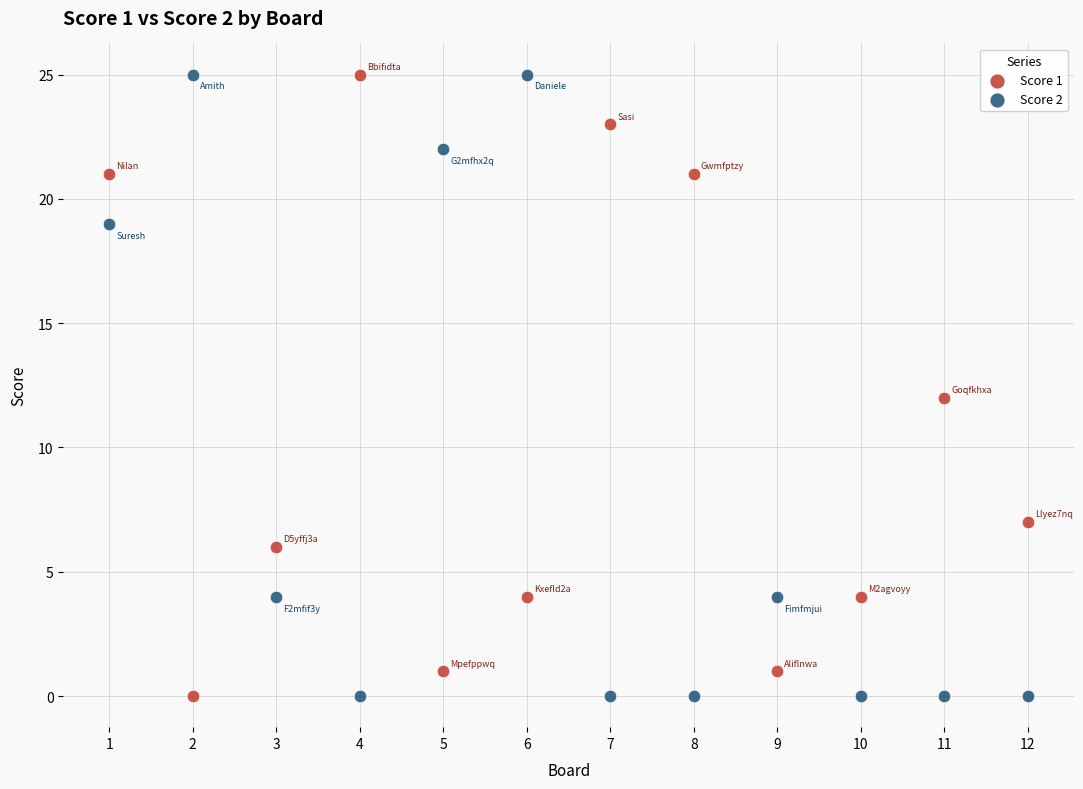

What is the X range (max minus min) for the scatter plot?

11